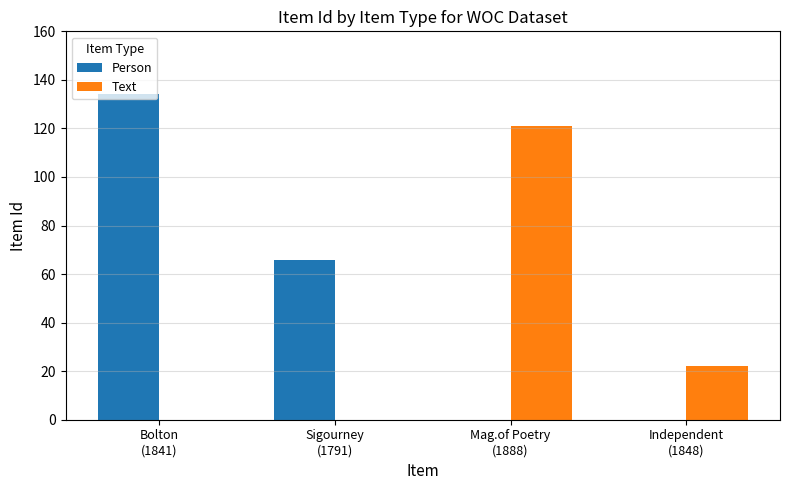

How many Text values are between 0 and 121?

4